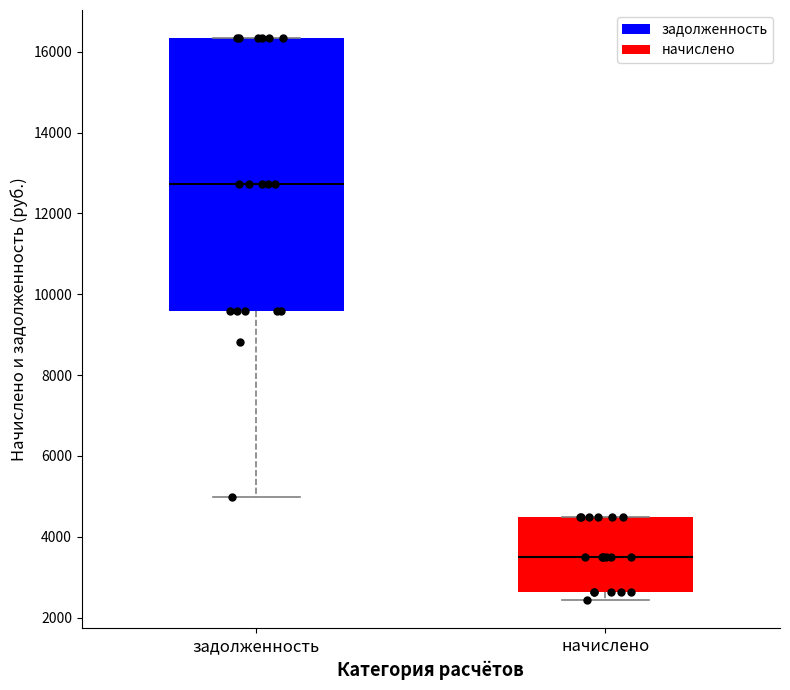

Where does the median line of the box for начислено sit on the y-axis? The values are not printed on the chart, so give them approximately, as read against the axis.

3600